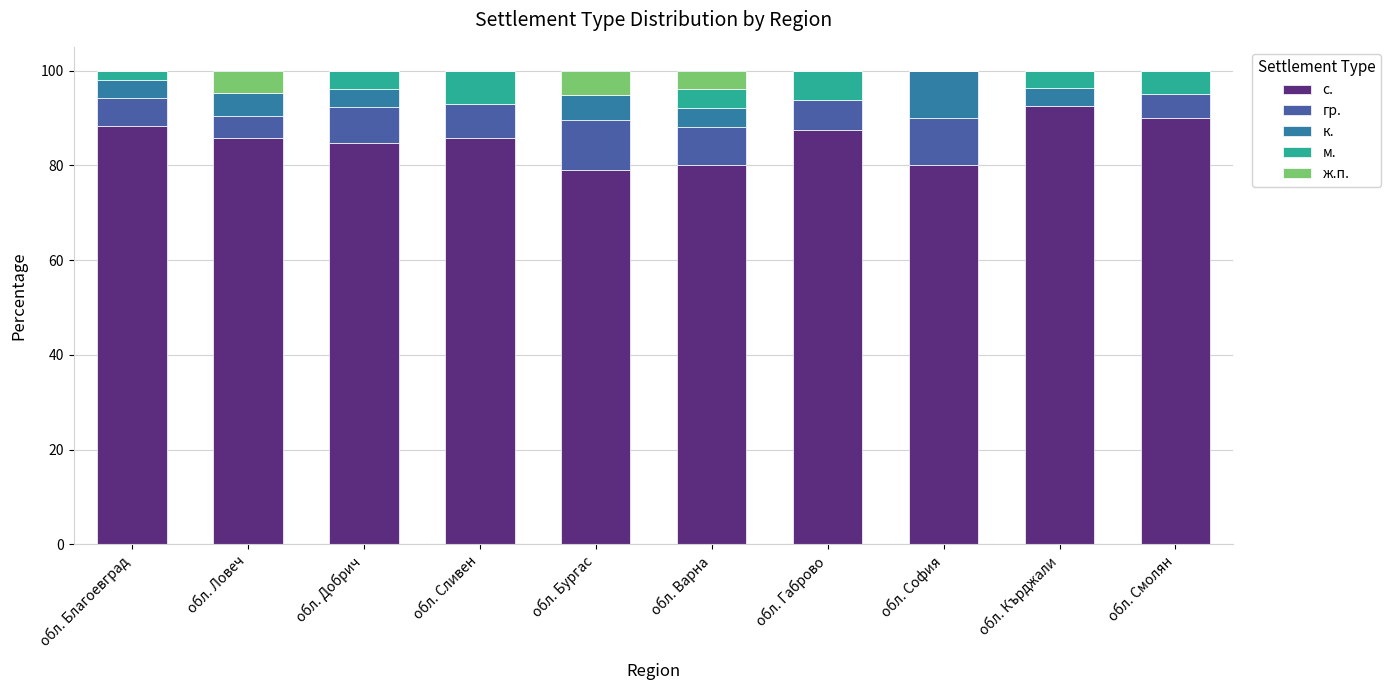

What is the total value across all series at обл. Смолян?

100.0